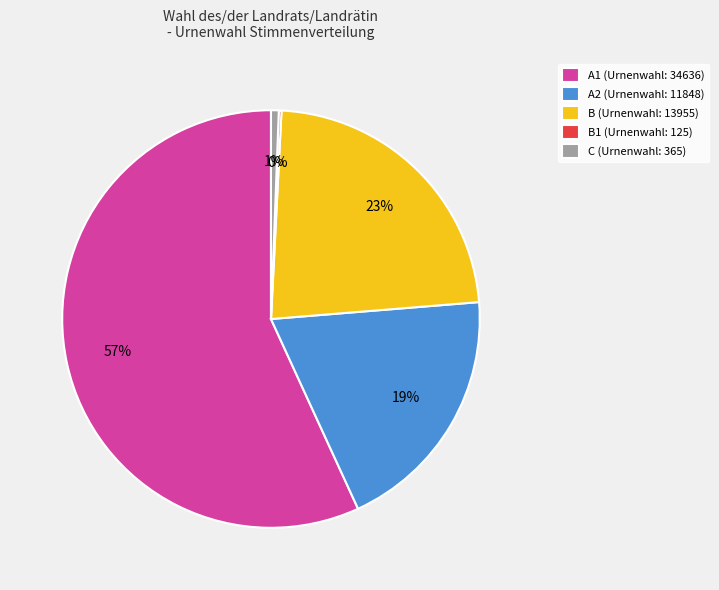

To the nearest percent, what is the difference between the B (Urnenwahl: 13955) and A1 (Urnenwahl: 34636) slice percentages?

34%